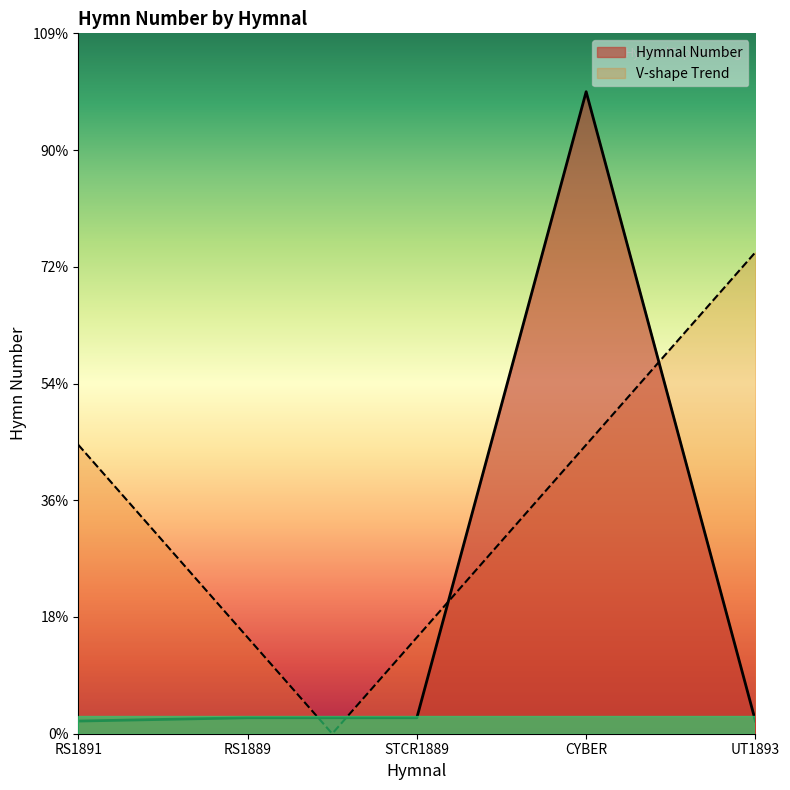

Rank the categories by value from lowest to highest.

RS1891, UT1893, RS1889, STCR1889, CYBER